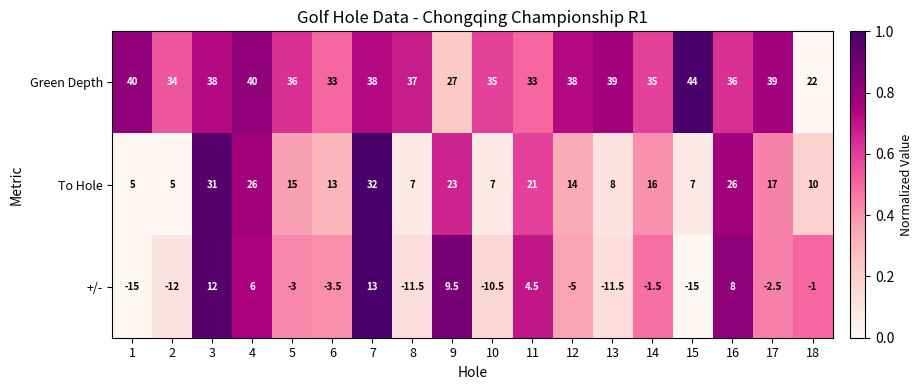

At which category is the sum across all series the highest?

7